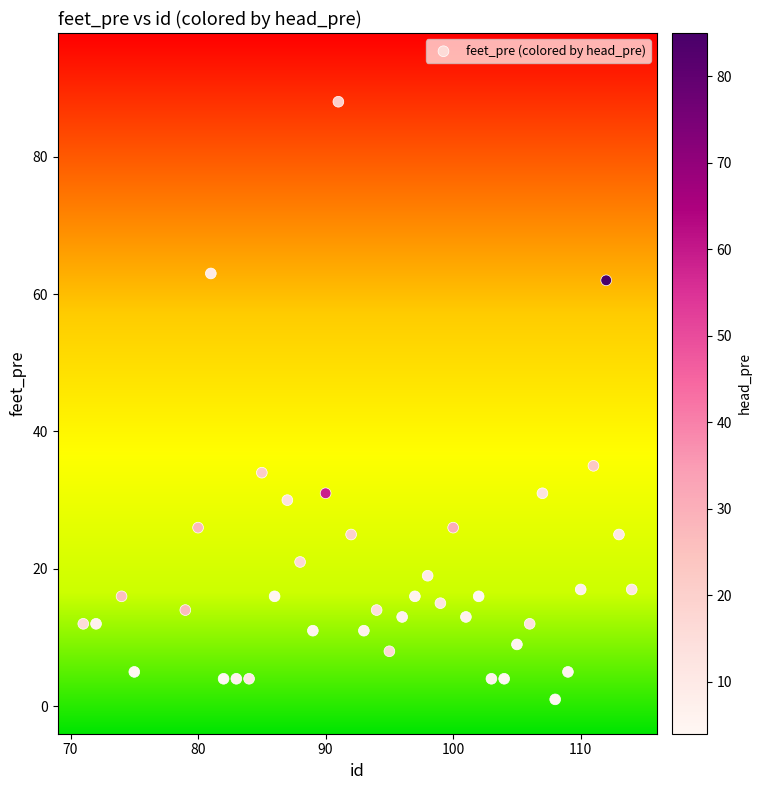

What is the range of X values (max minus min)?

43